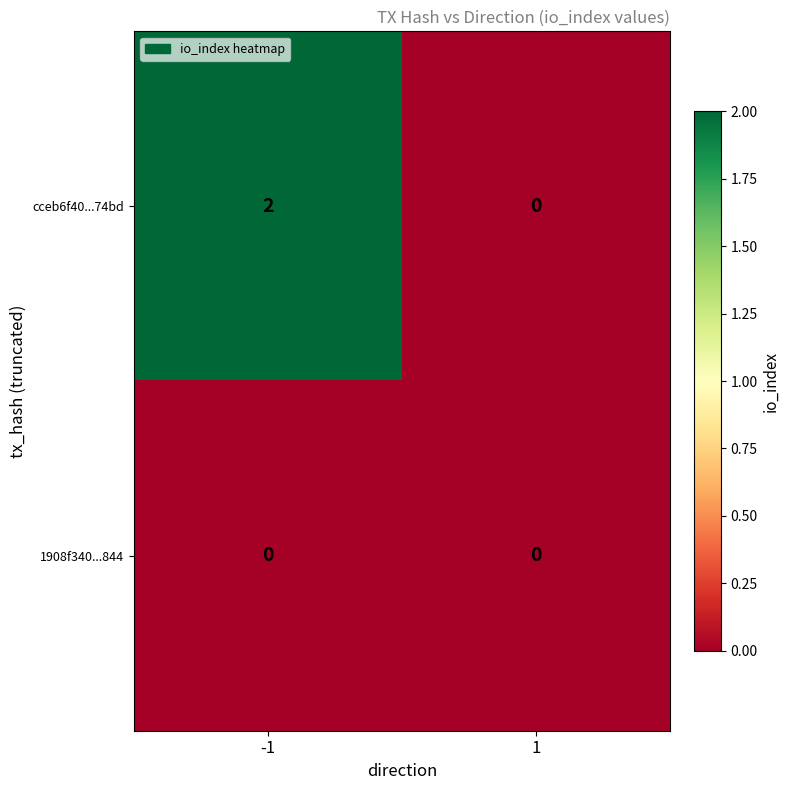

Which series has the largest total across all categories?

cceb6f40...74bd